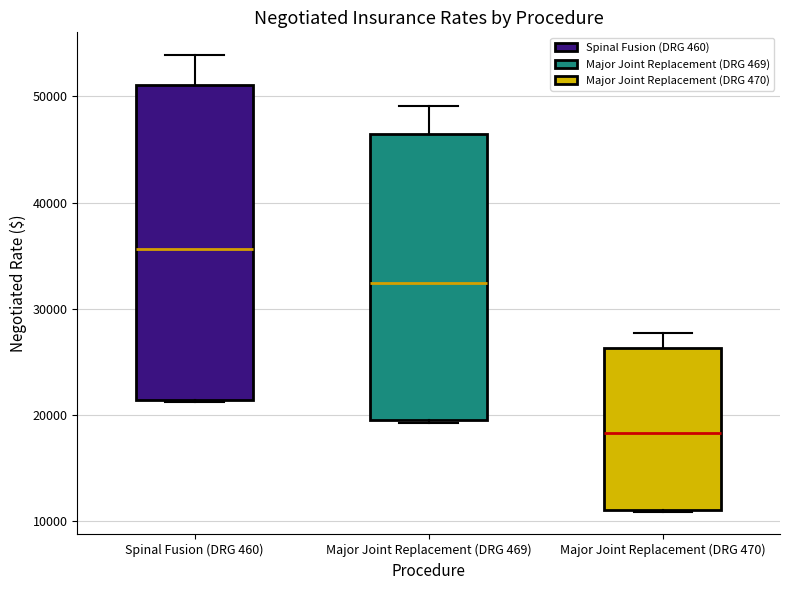

Where does the upper whisker of the box for Spinal Fusion (DRG 460) end on the y-axis? The values are not printed on the chart, so give them approximately, as read against the axis.

54000